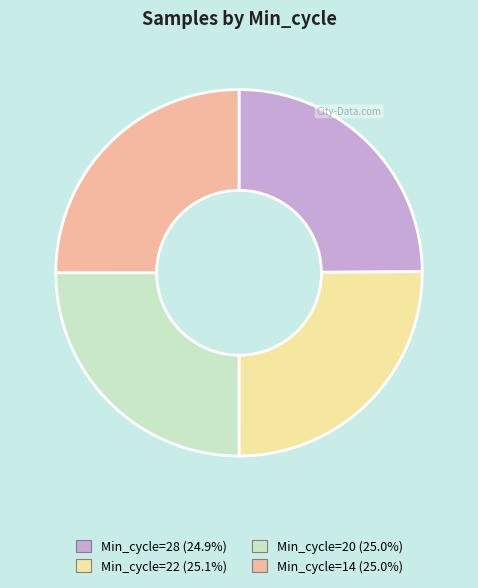

What is the ratio of the value at Min_cycle=14 to the value at Min_cycle=28?

1.0